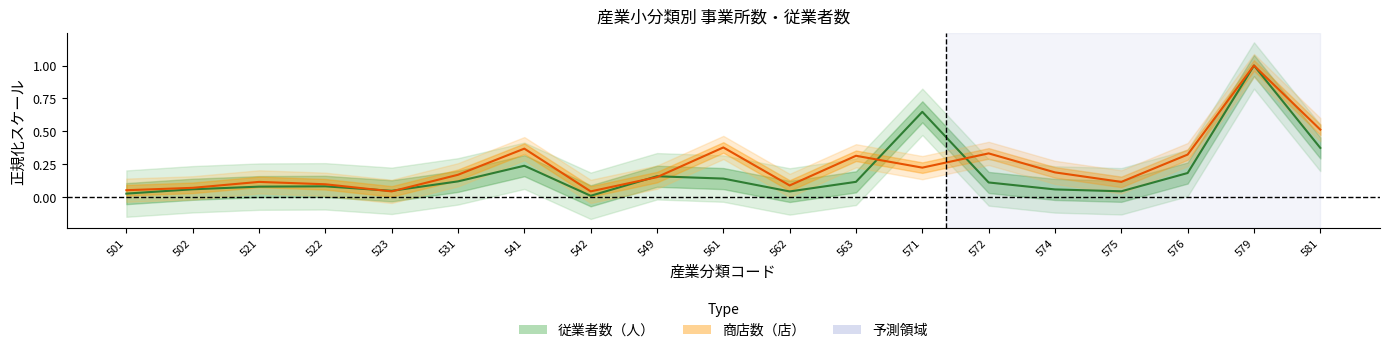

What is the sum of all 商店数（店） values?

4.6